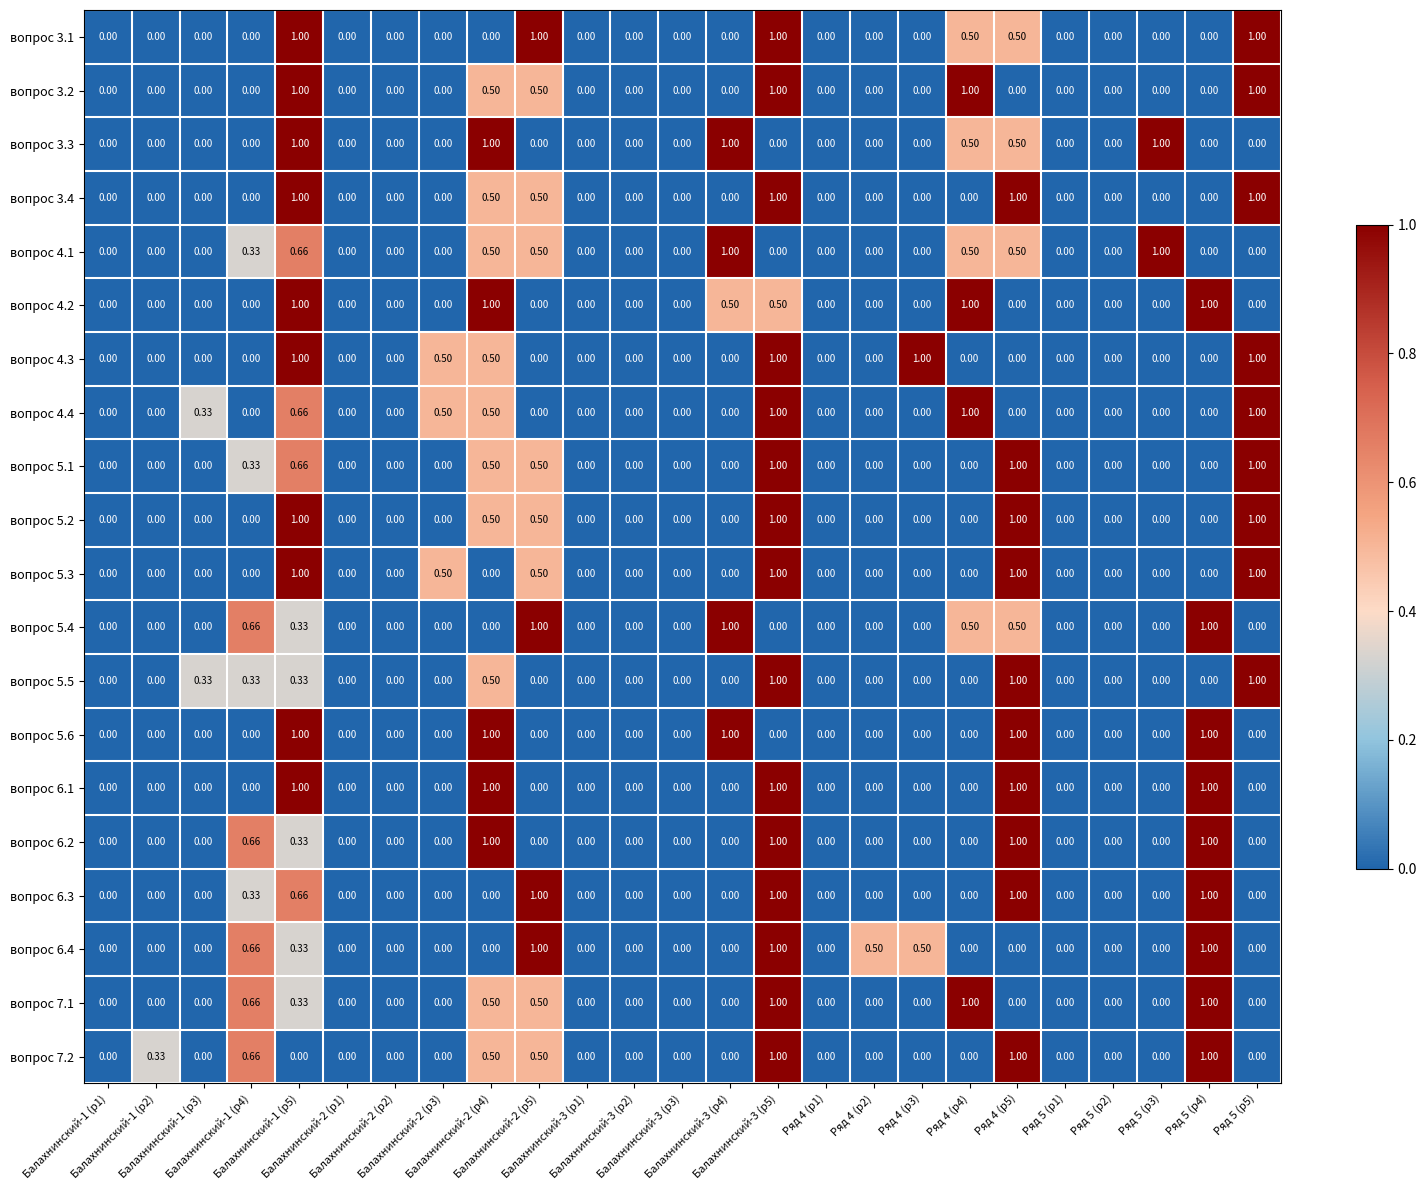

Count the number of data series in this chart.

20